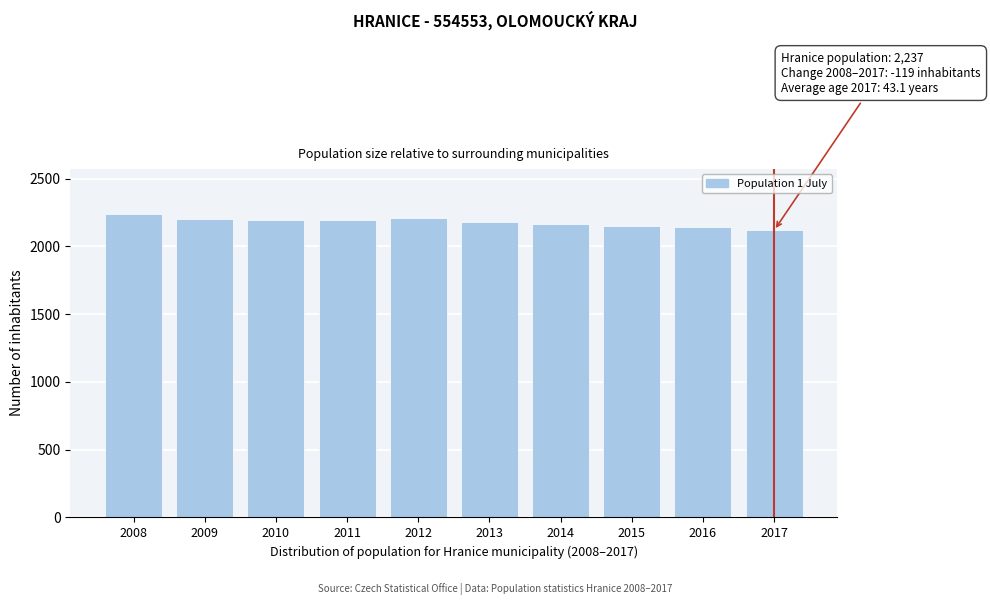

Approximately how many times larger is the value at 2012 compared to 2008?

1.0